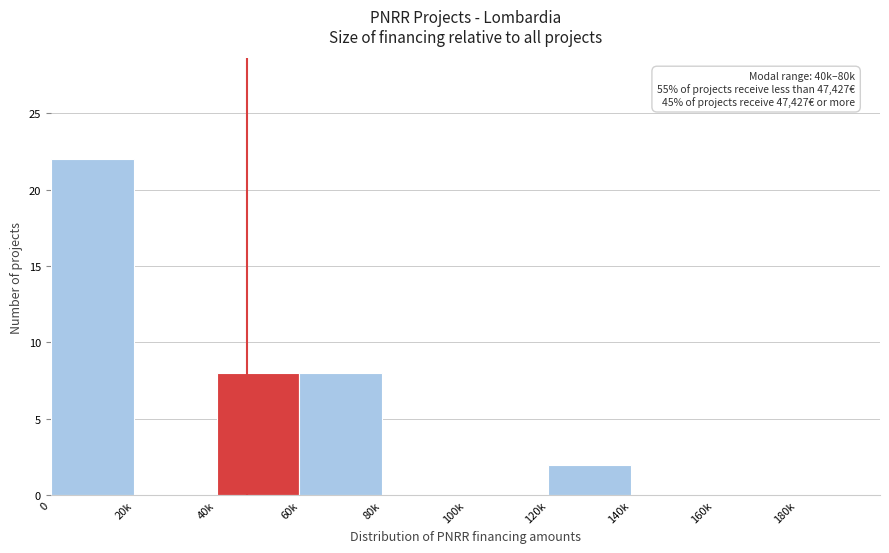

Reading right to left, list all the values displayed in this chart.

180k=0	160k=0	140k=0	120k=2	100k=0	80k=0	60k=8	40k=8	20k=0	0=22